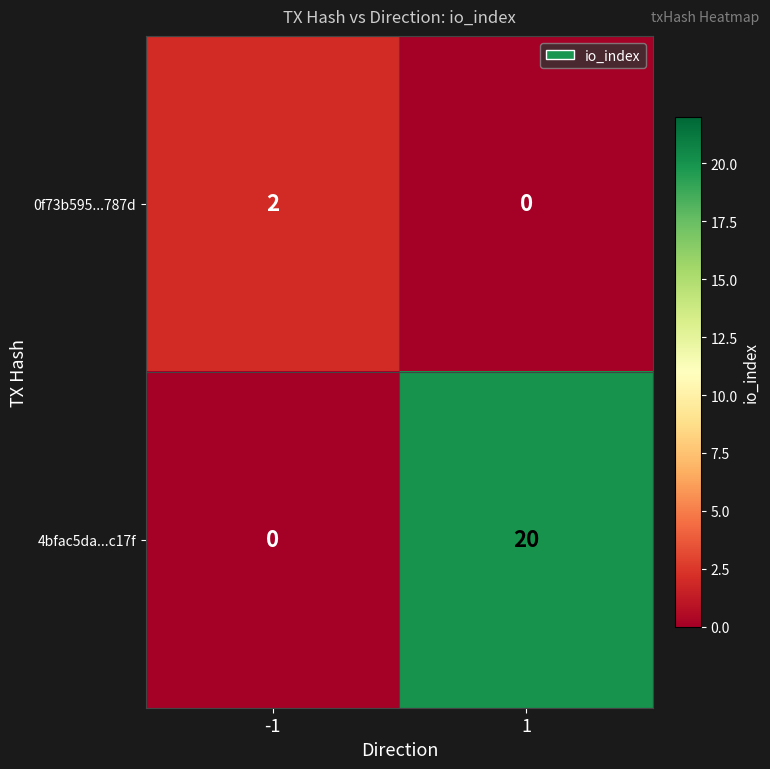

At how many categories does at least one series exceed 9?

1